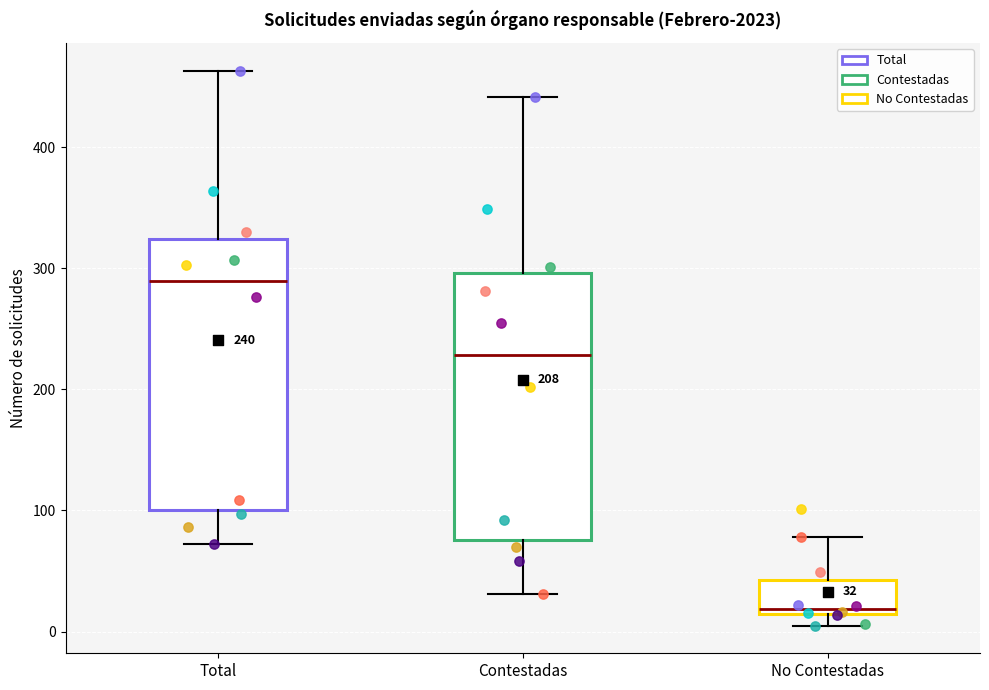

Which box's median line is the lowest?

No Contestadas